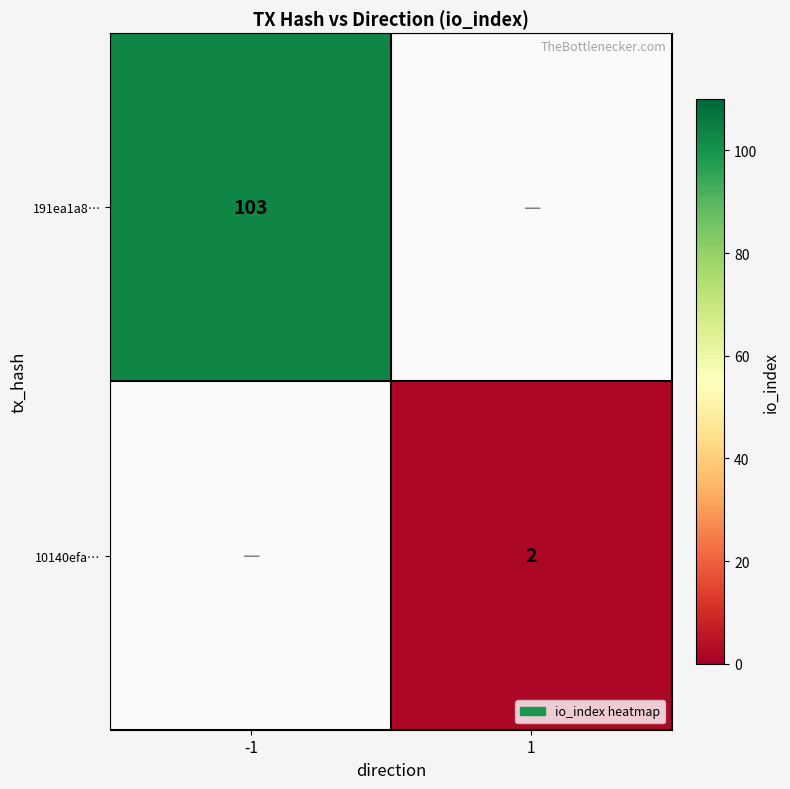

Is it true that 191ea1a8… equals 181.0 at -1?

False